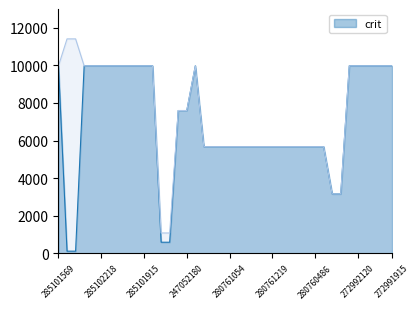

What is the greatest value displayed?

11410.0